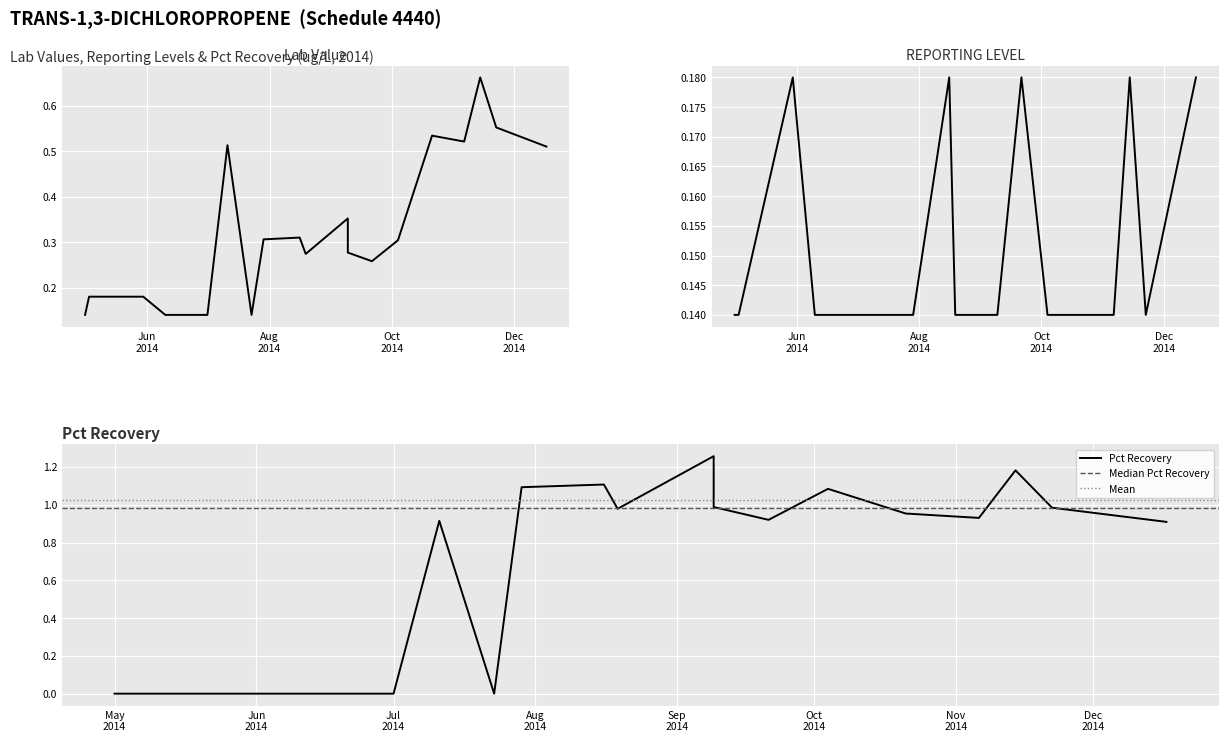

Between 2014-08-16 and 2014-10-21, which series saw the biggest shift?

Lab Value